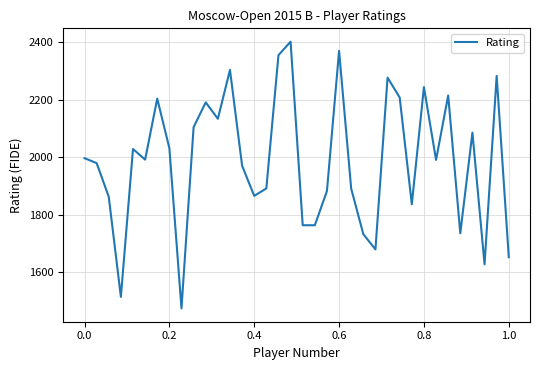

What is the difference between the maximum and minimum values?

927